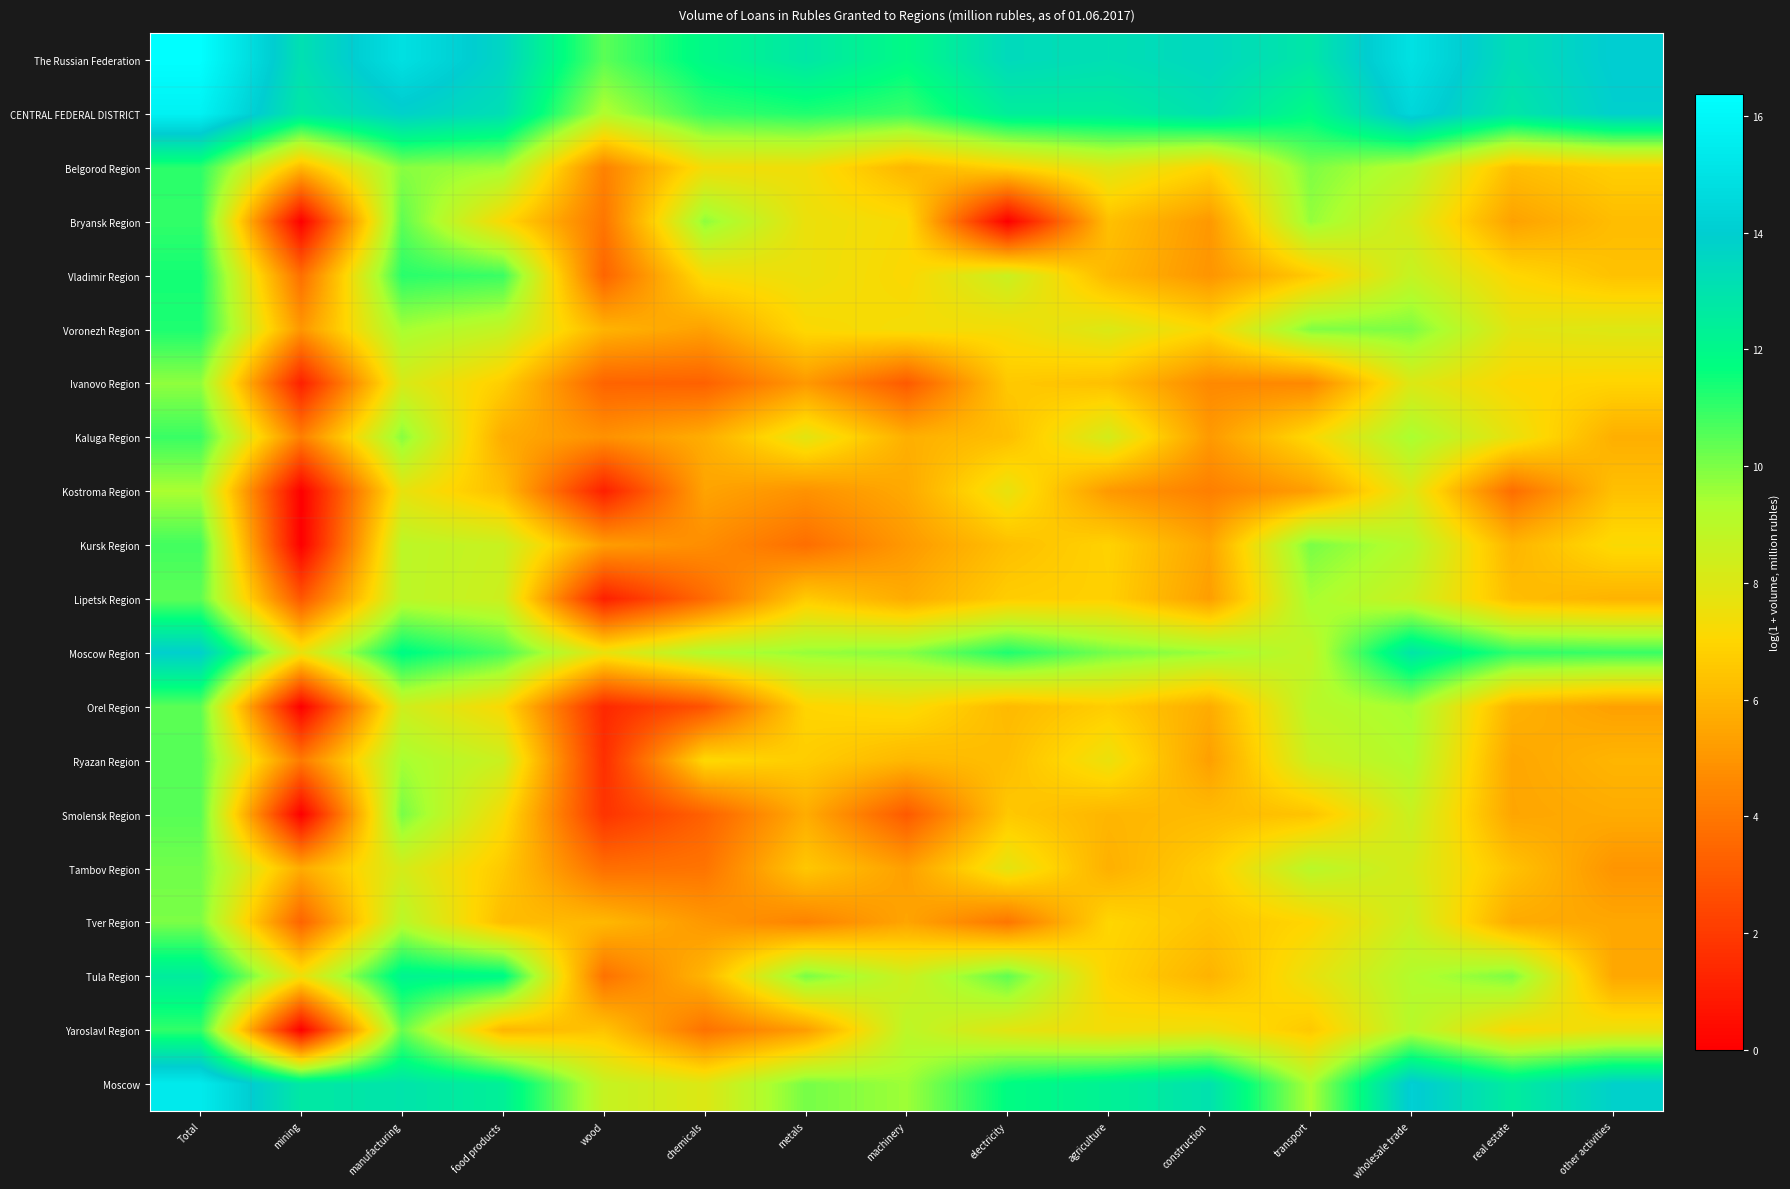

Rank the series by their maximum value, from lowest to highest.

Kostroma Region, Ivanovo Region, Tver Region, Tambov Region, Lipetsk Region, Orel Region, Smolensk Region, Ryazan Region, Kursk Region, Kaluga Region, Yaroslavl Region, Bryansk Region, Belgorod Region, Voronezh Region, Vladimir Region, Tula Region, Moscow Region, Moscow, CENTRAL FEDERAL DISTRICT, The Russian Federation